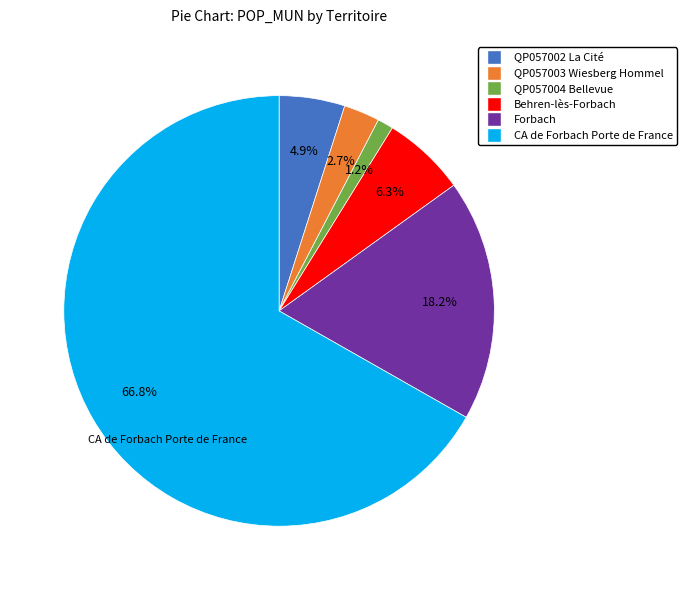

True or false: QP057002 La Cité accounts for 5% of the total.

True